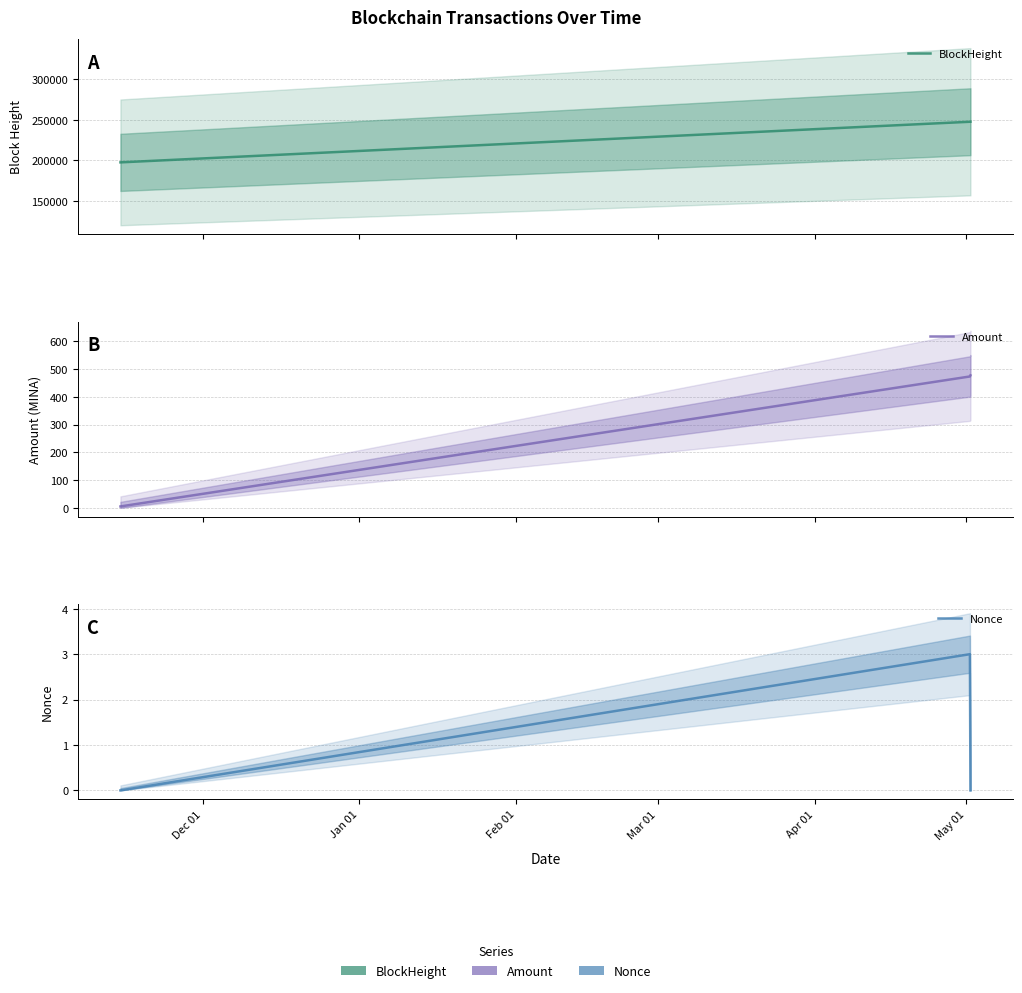

What is the average value of the BlockHeight series?

231038.3